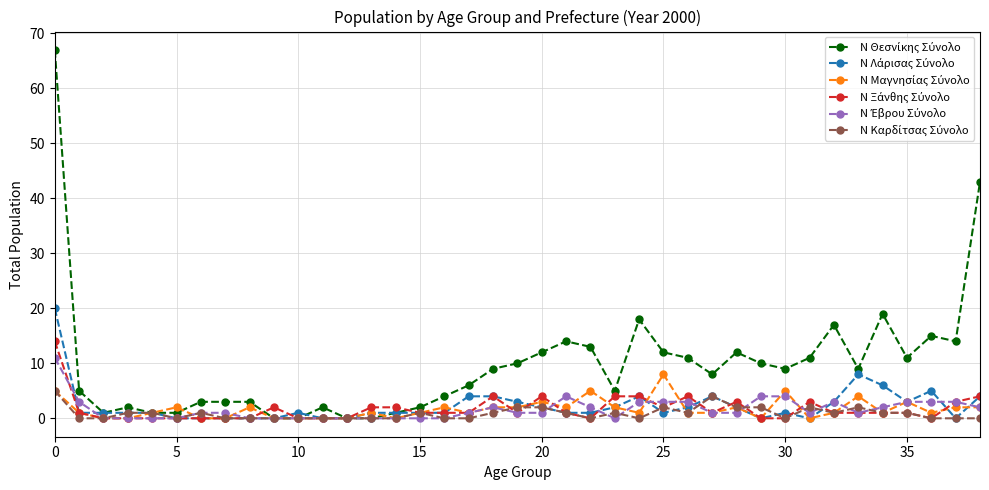

Count the number of data series in this chart.

6